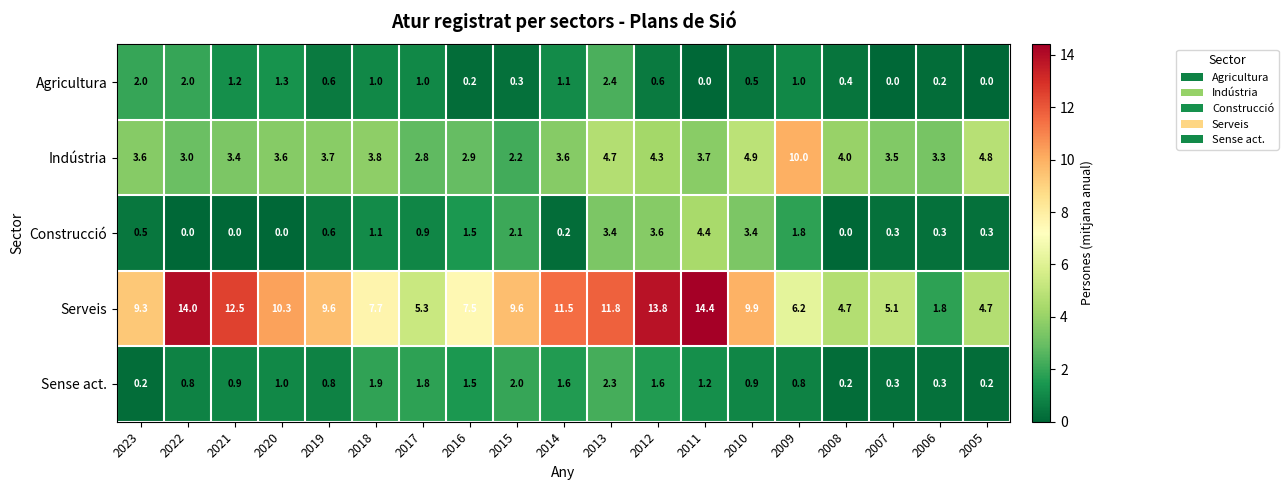

What is the highest value of the Serveis series?

14.4